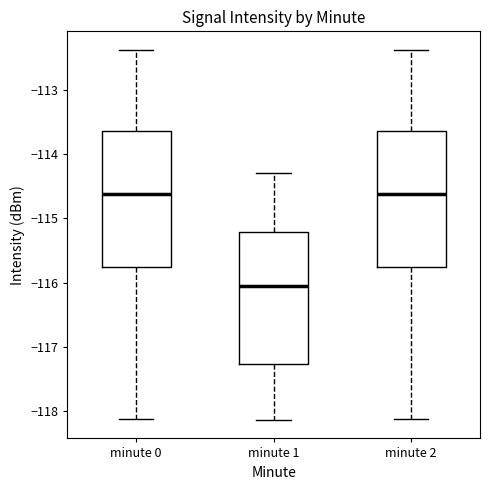

Which box has the lowest median line?

minute 1